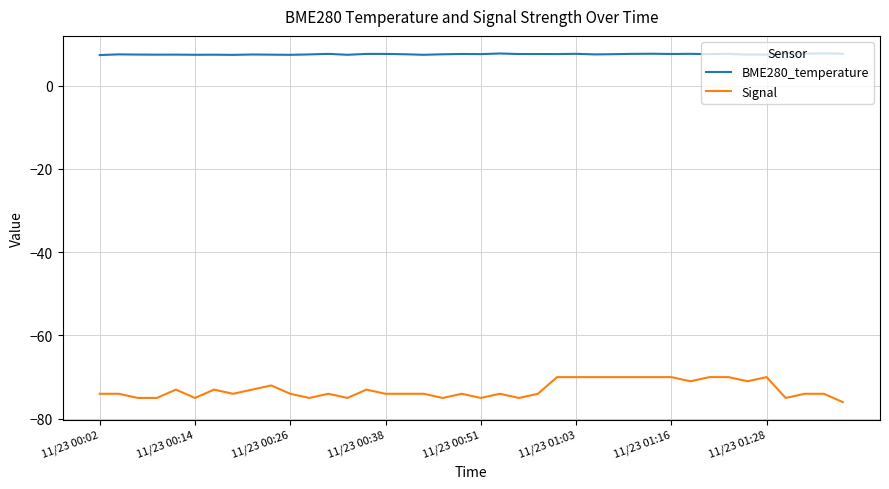

Which series has the largest range (max minus min)?

Signal